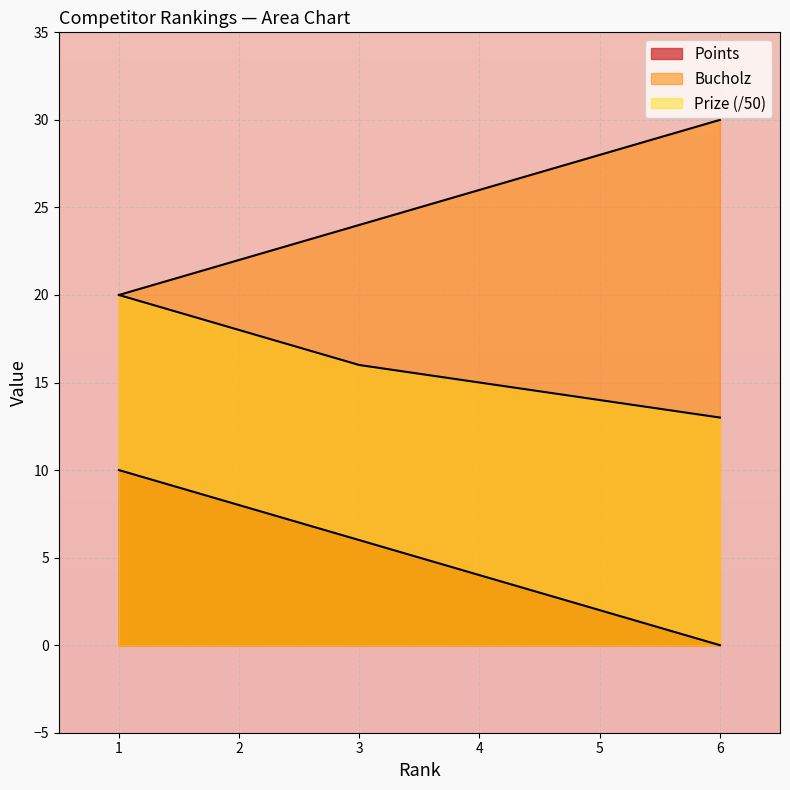

What is the highest value of the Prize series?

20